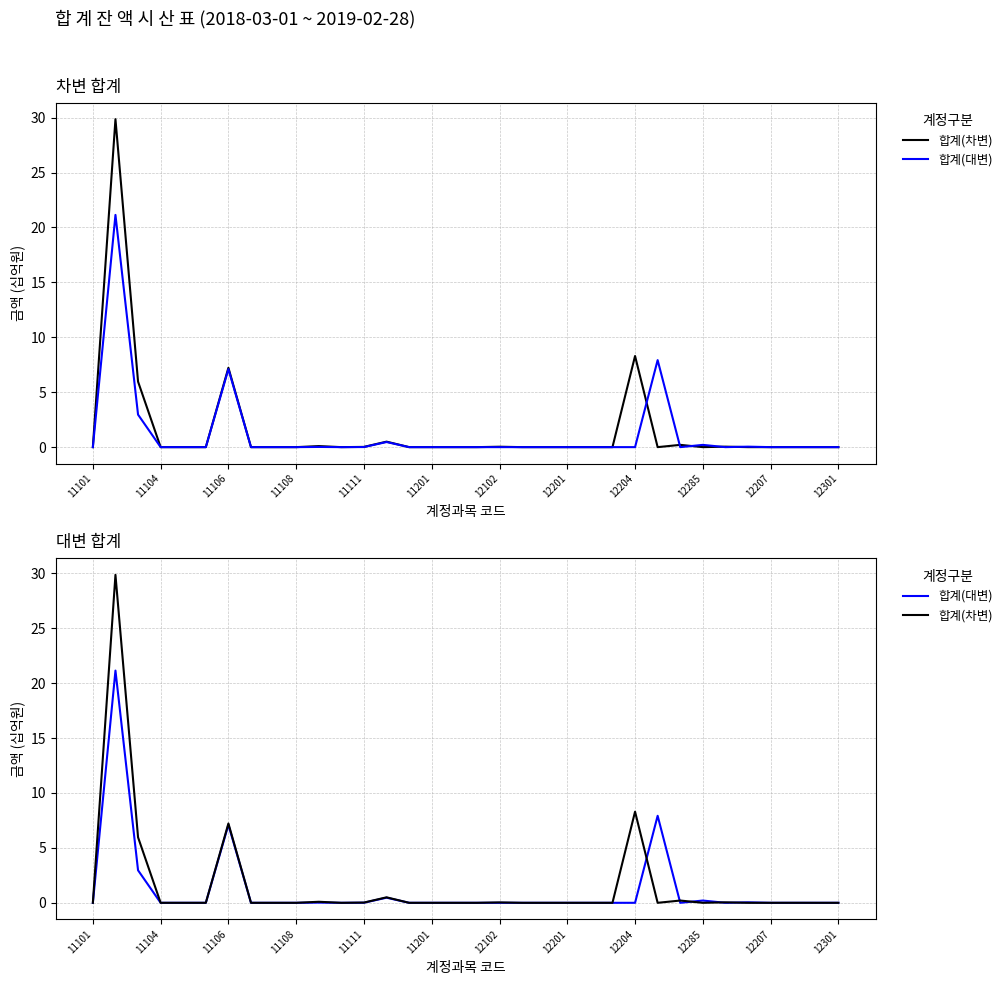

The 합계(대변) series shows 0.0 at 12201. True or false?

True